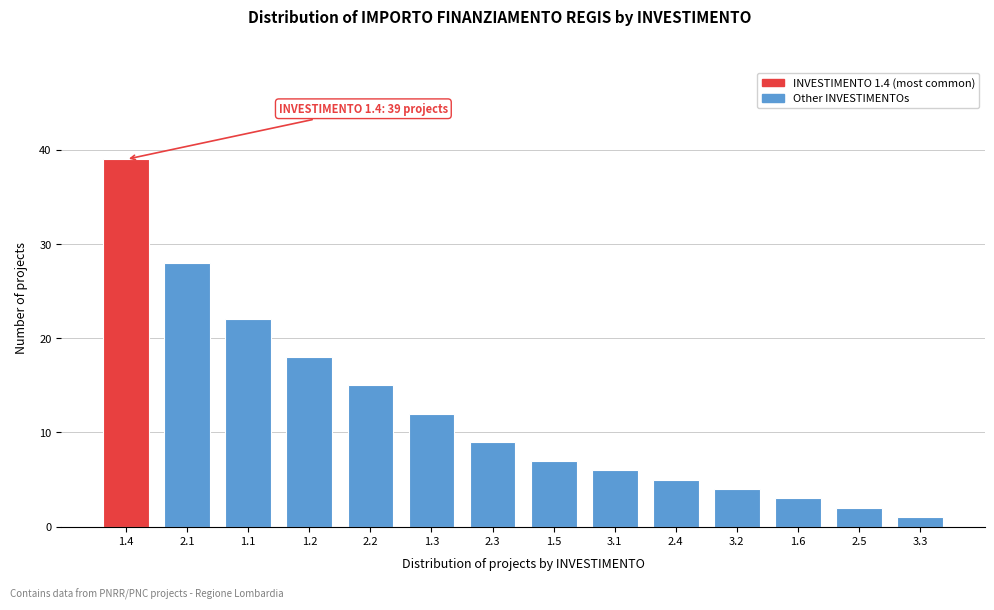

Reading right to left, list all the values displayed in this chart.

1	2	3	4	5	6	7	9	12	15	18	22	28	39